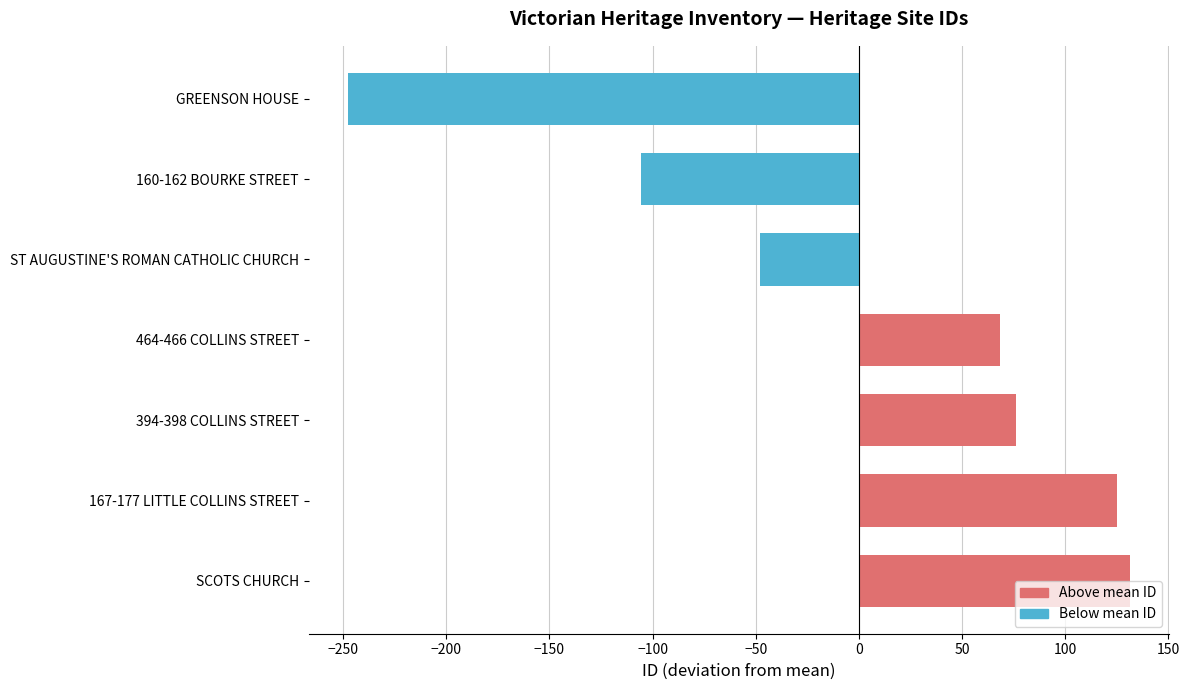

The chart shows a value of -83.0 at GREENSON HOUSE. True or false?

False